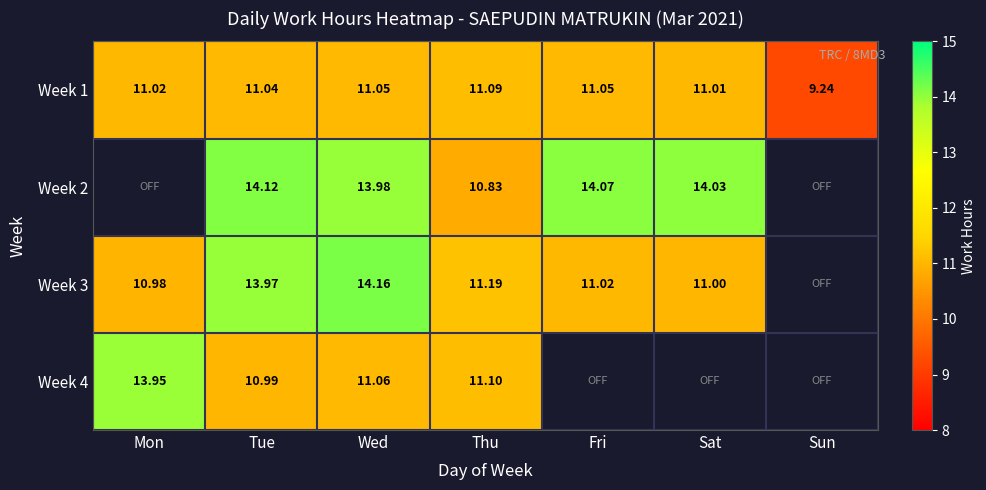

What is the difference between the Week 1 values at Sat and Thu?

0.1